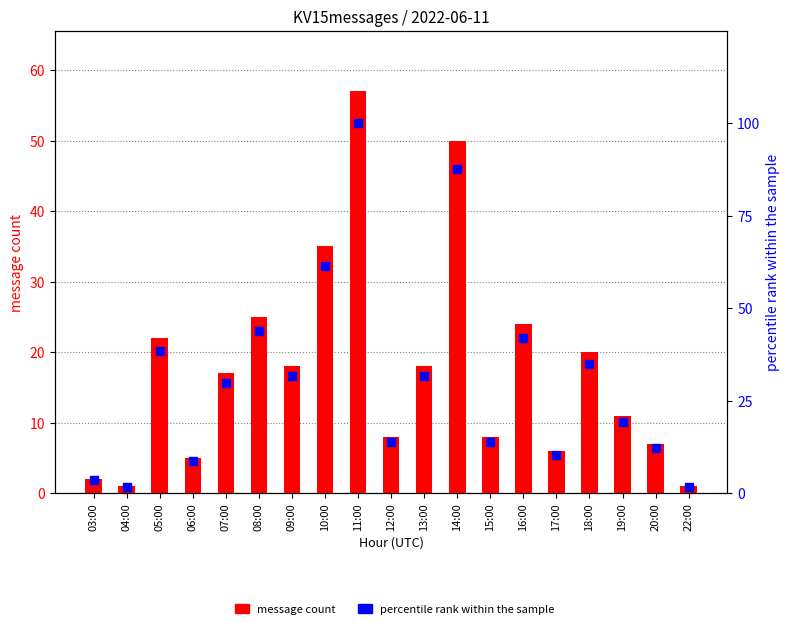

Which series has the widest spread of Y values?

percentile rank within the sample